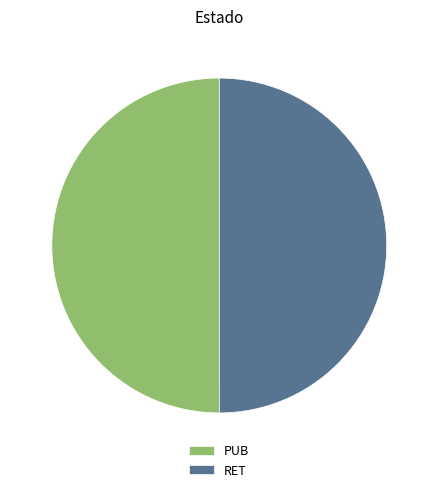

Is it true that RET is 50% of the pie?

True